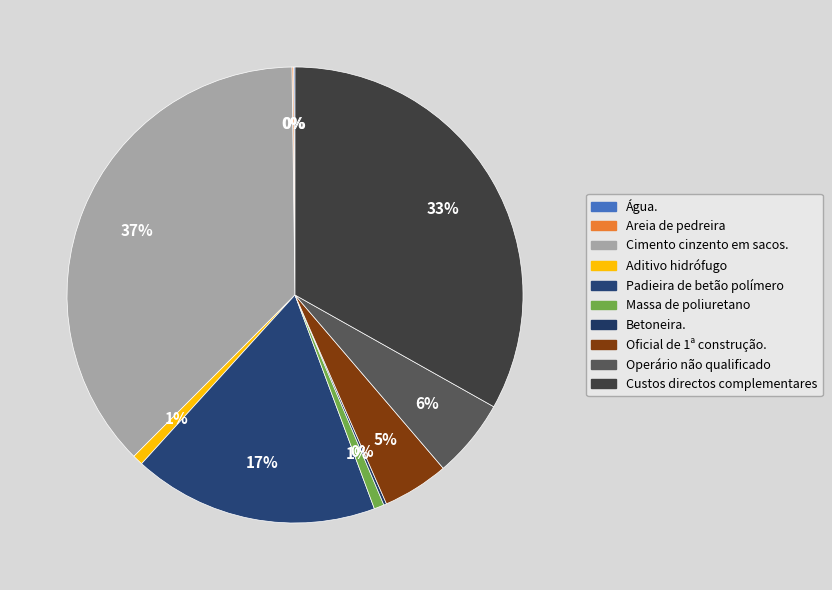

Rank the categories by value from lowest to highest.

Água., Areia de pedreira, Betoneira., Massa de poliuretano, Aditivo hidrófugo, Oficial de 1ª construção., Operário não qualificado, Padieira de betão polímero, Custos directos complementares, Cimento cinzento em sacos.